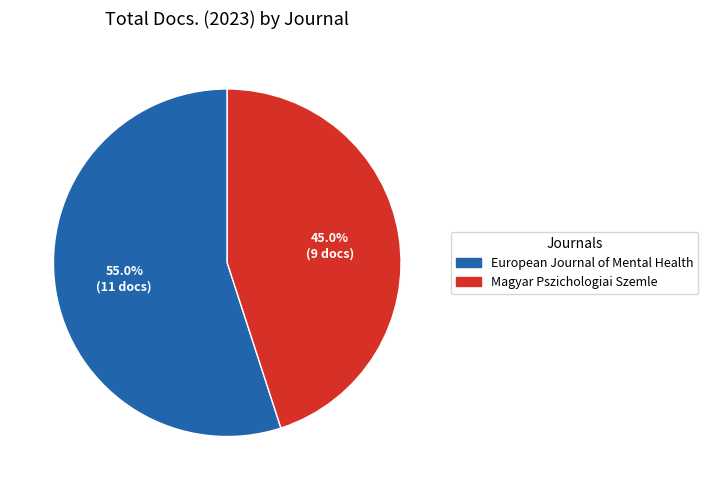

How many slices are in this pie chart?

2